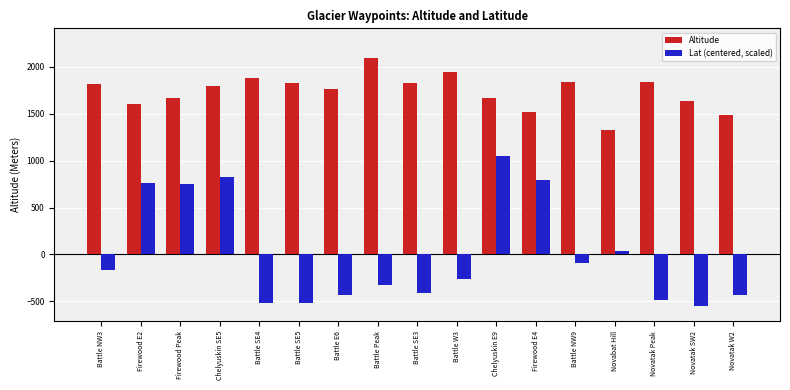

Which label corresponds to the largest value in the chart?

Battle Peak